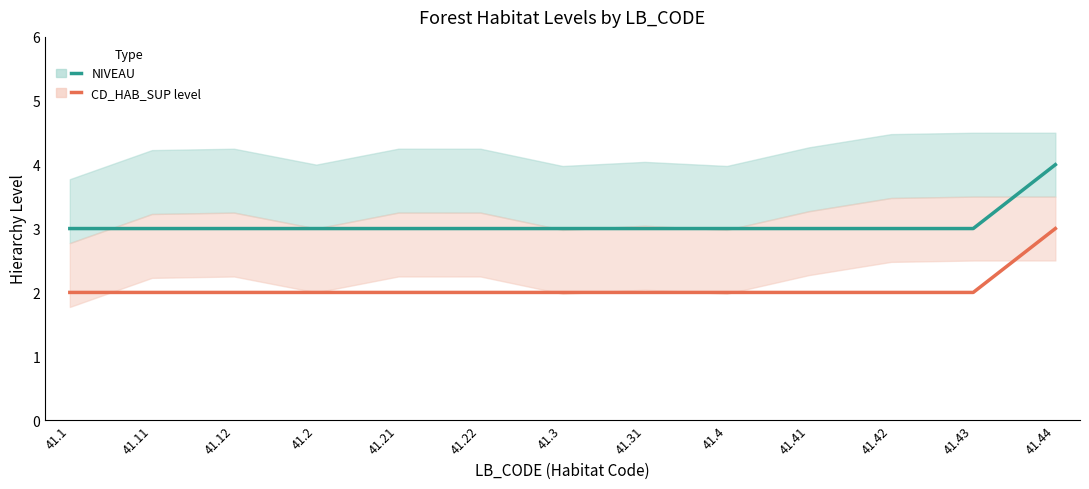

Where is CD_HAB_SUP level nearest to the value 2?

41.1